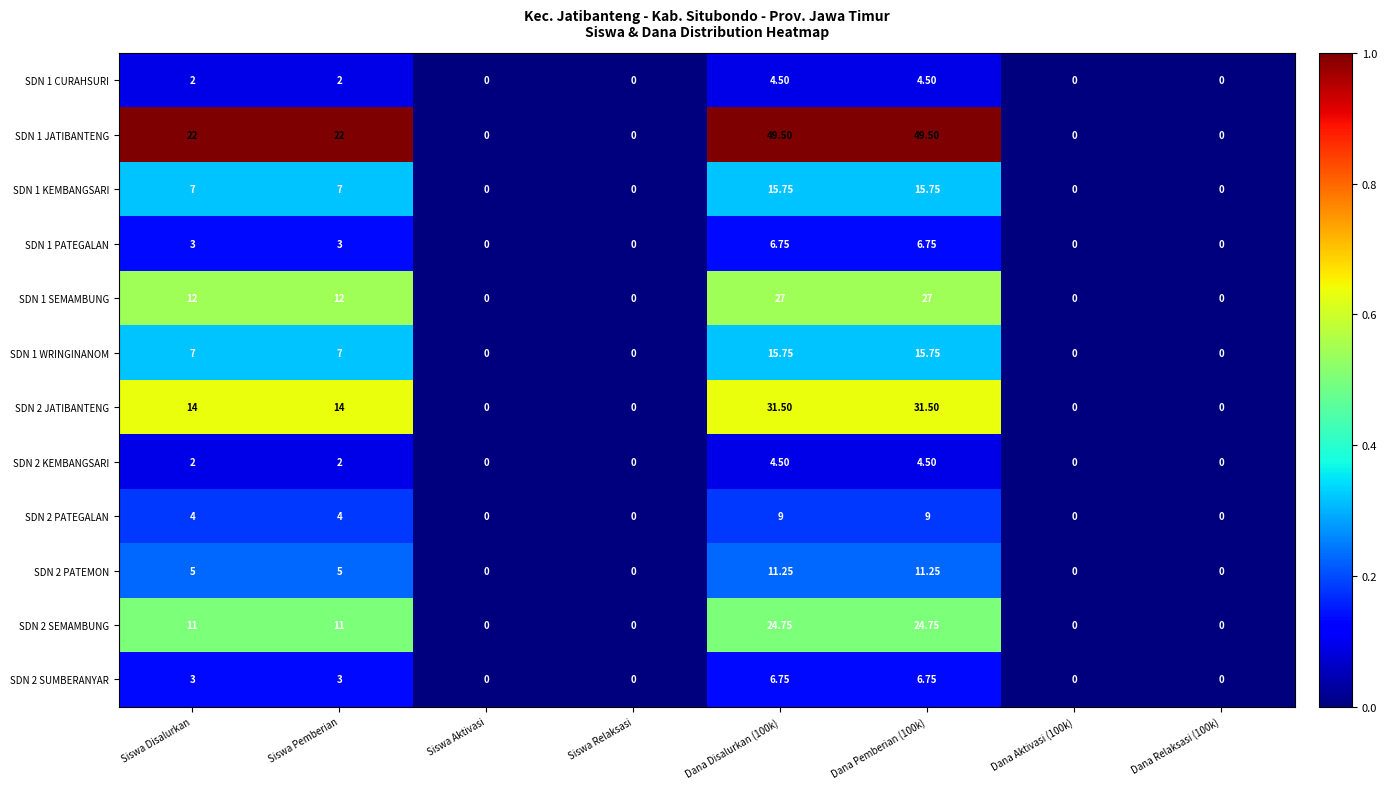

Which series has the widest spread of values?

SDN 1 JATIBANTENG